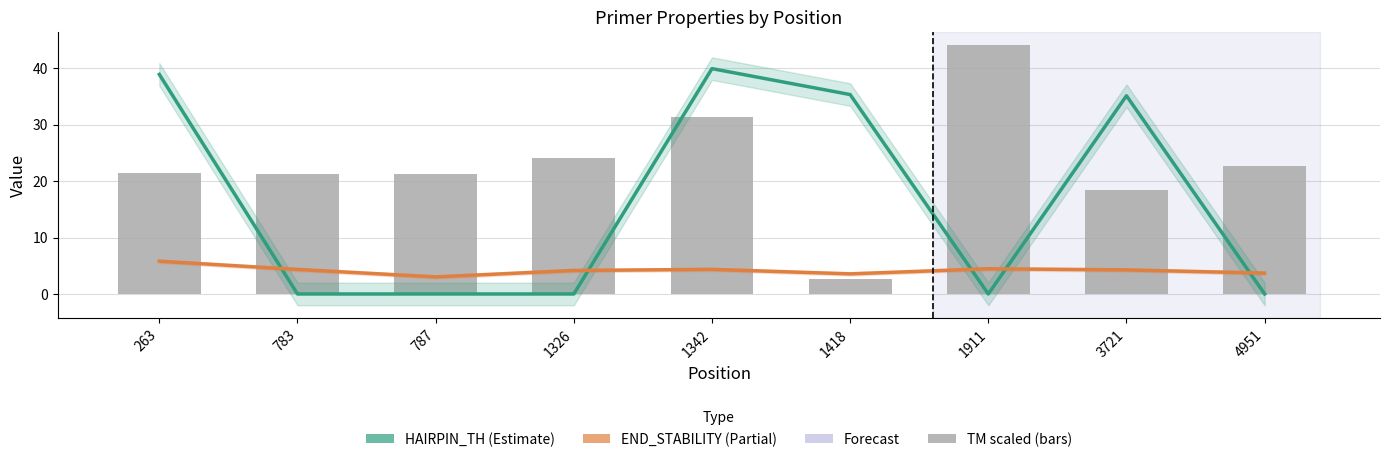

Is it true that PRIMER_LEFT_0_HAIRPIN_TH equals 0.0 at 783?

True